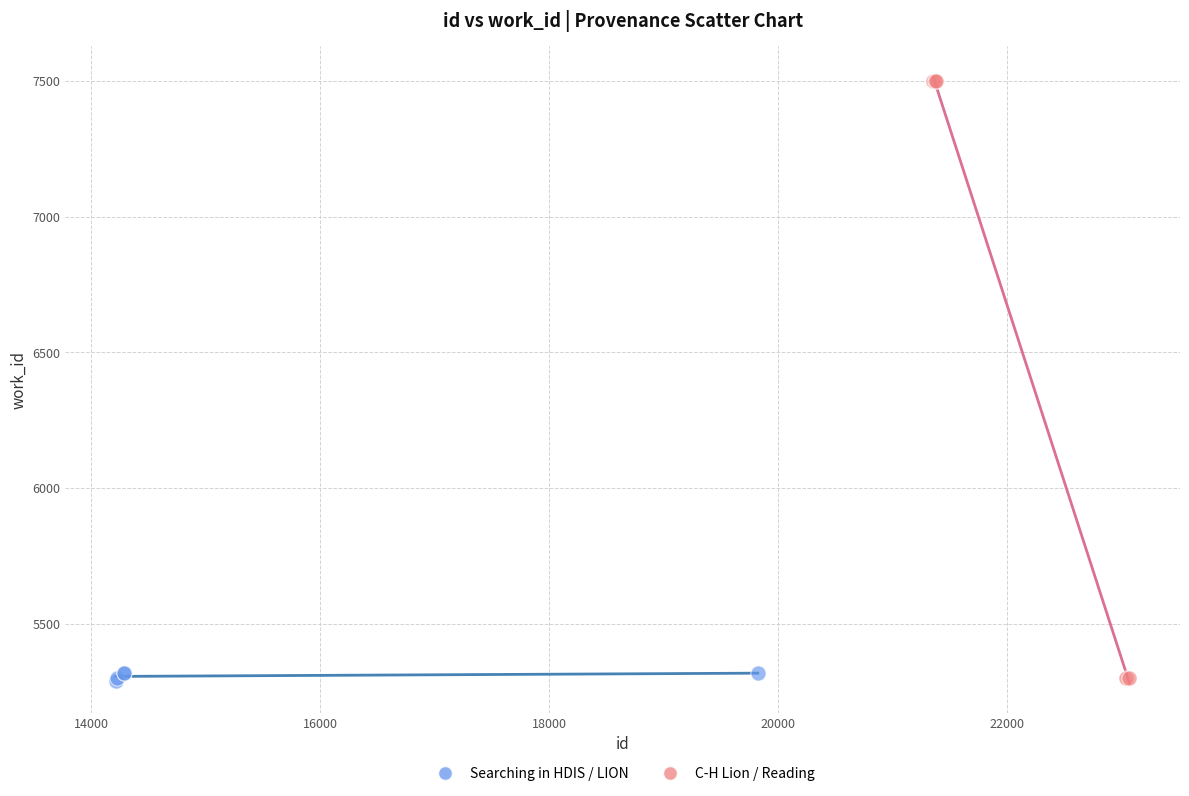

Which series has the largest Y range (max minus min)?

C-H Lion / Reading